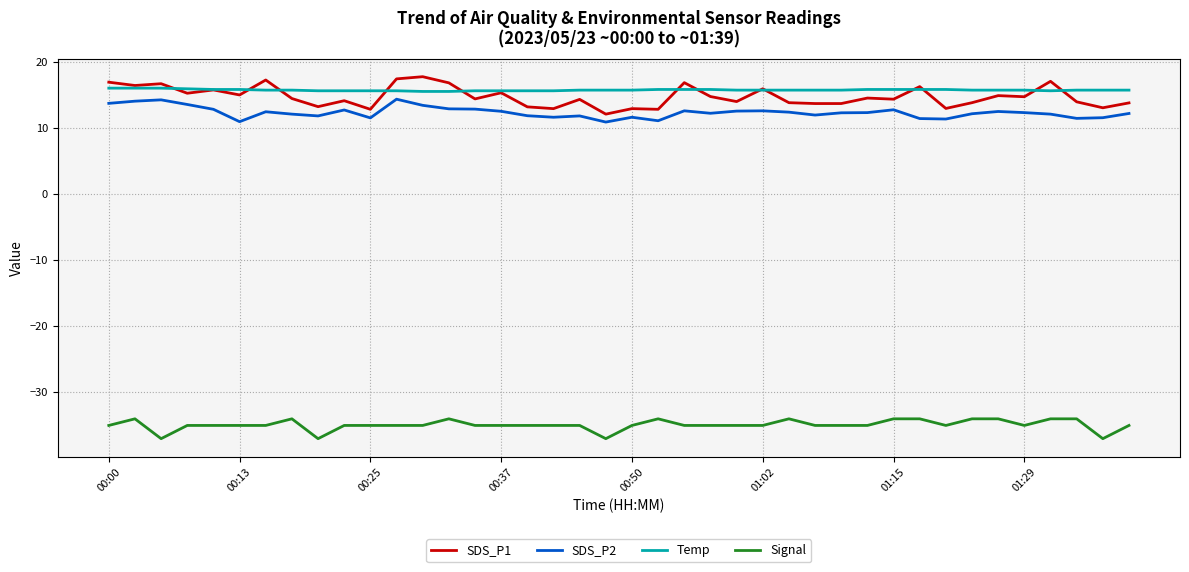

In SDS_P2, how many points are lower than both neighbors (excluding endpoints)?

10